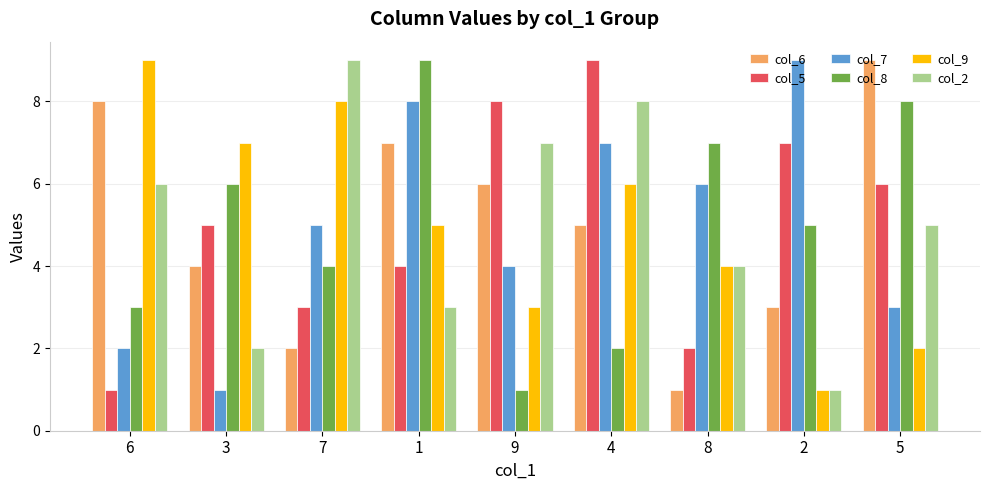

What is the sum of the col_2 values at 5 and 9?

12